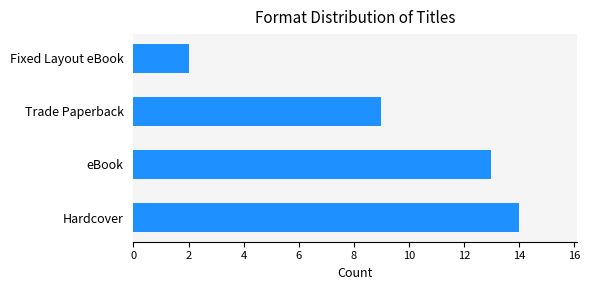

Does the chart contain stacked bars?

No